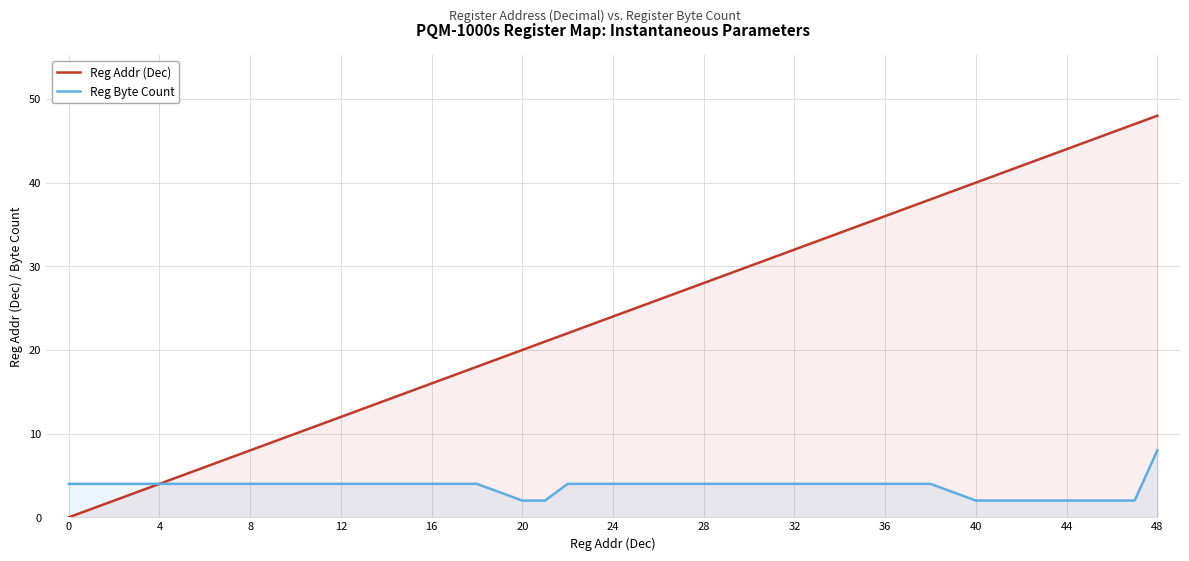

What is the difference between the second highest and minimum values in the Reg Byte Count series?

2